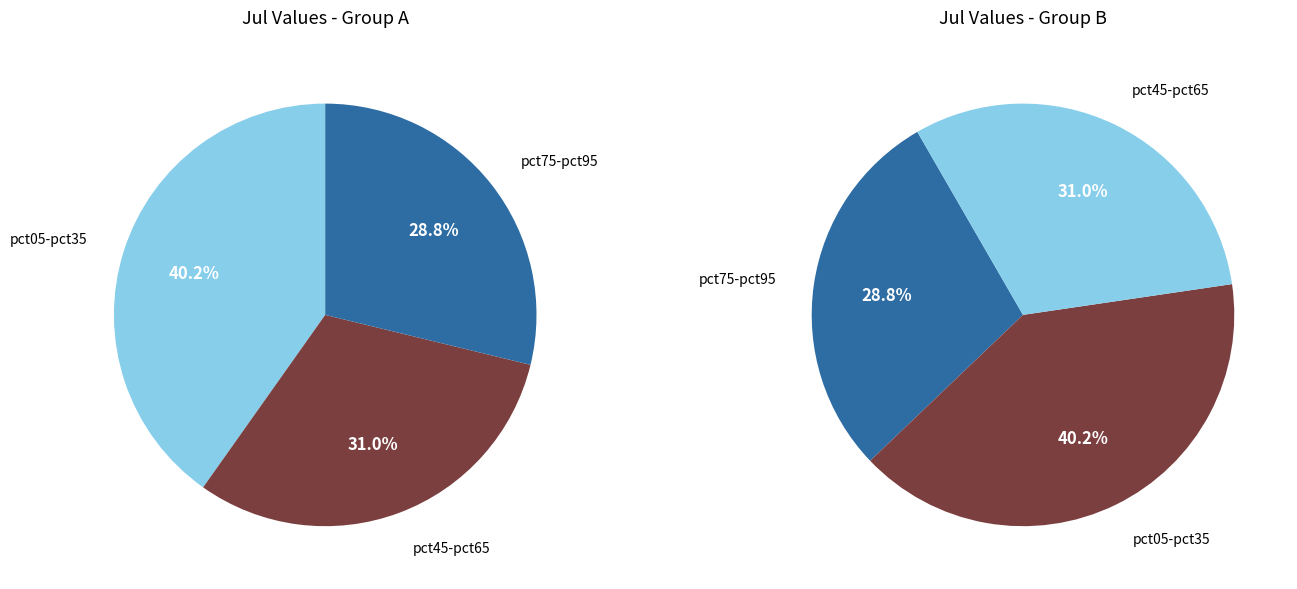

Does any single category account for the majority?

No